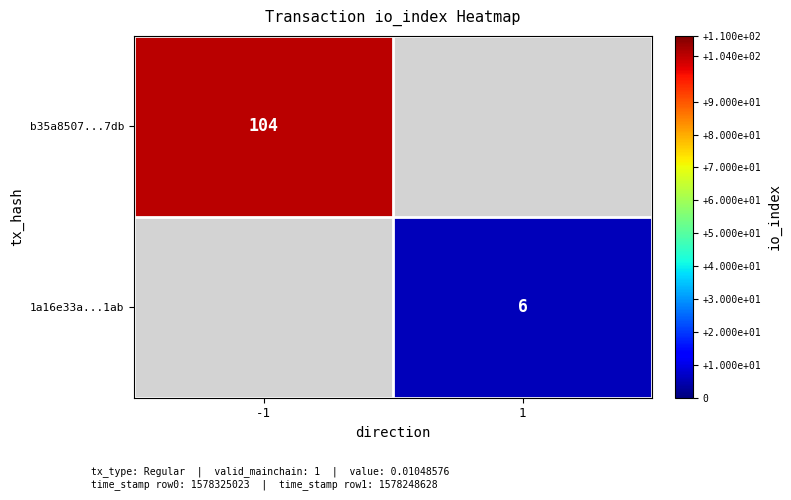

The 1a16e33a...1ab series shows 3 at 1. True or false?

False